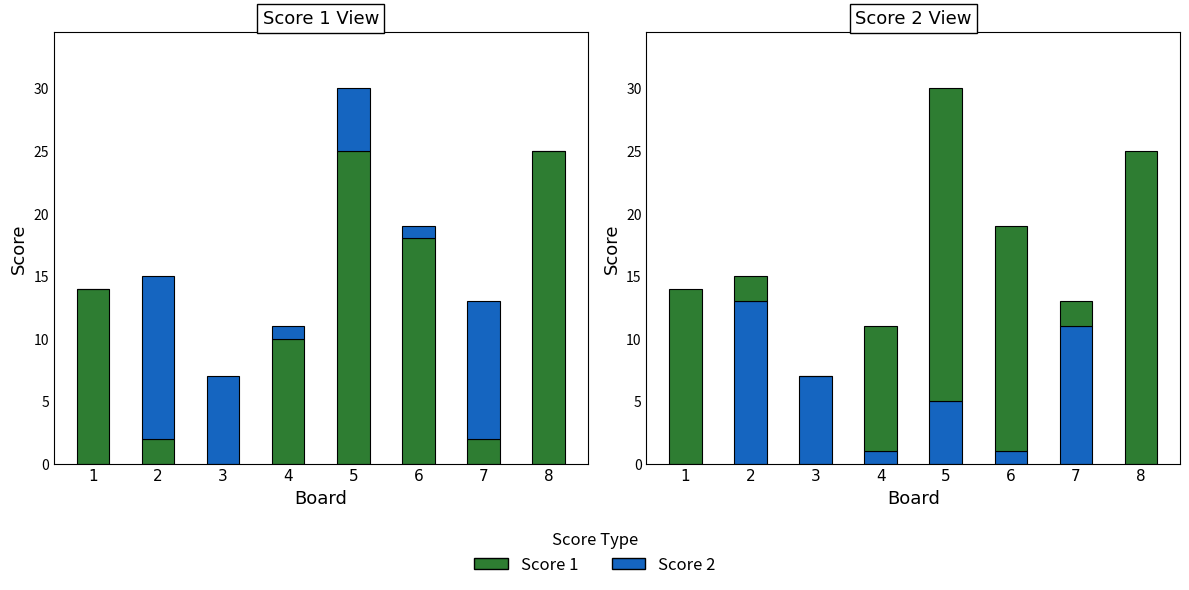

How many bars are there in each group?

2